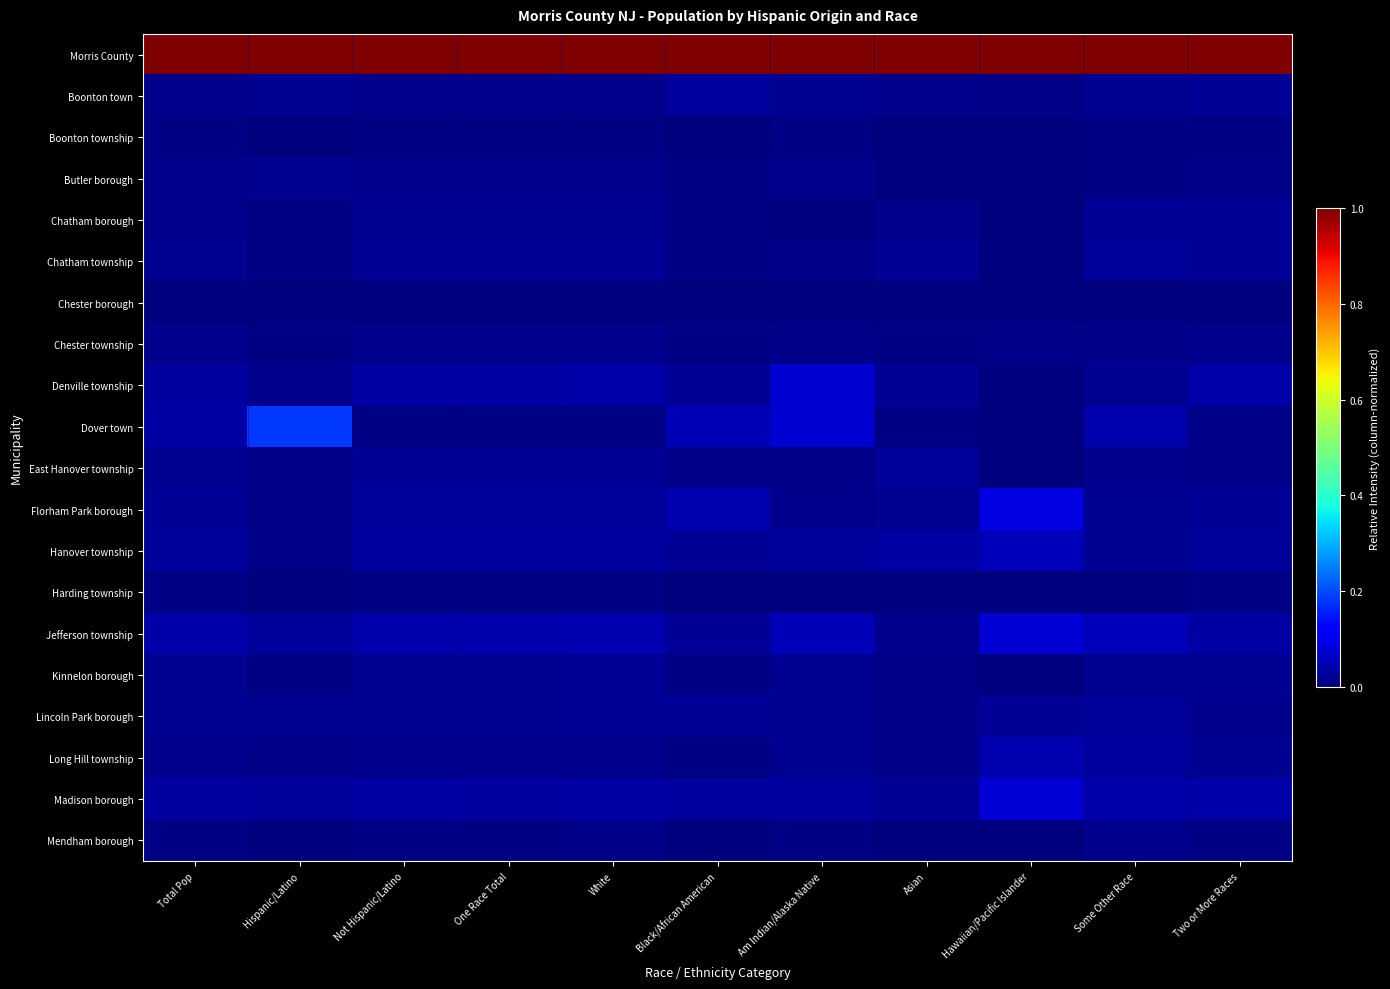

What is the maximum value shown in the chart?

1.0